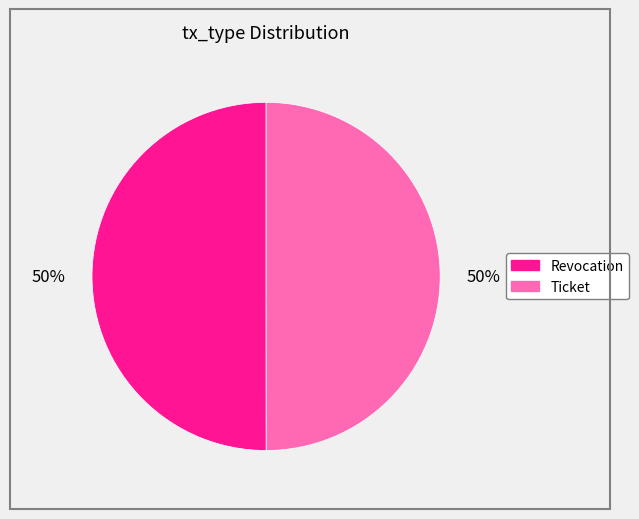

The Revocation slice represents 56% of the pie. True or false?

False